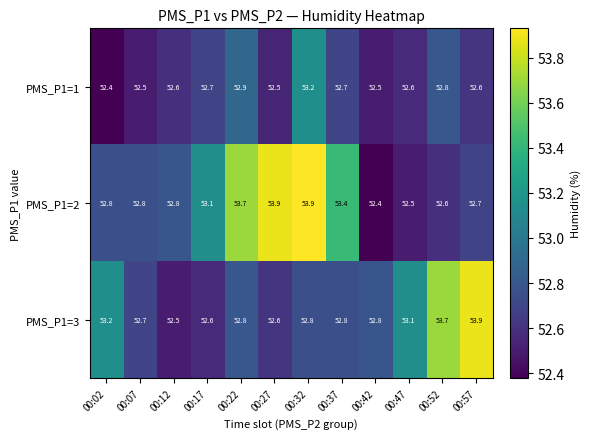

How many categories are shown in the chart?

12